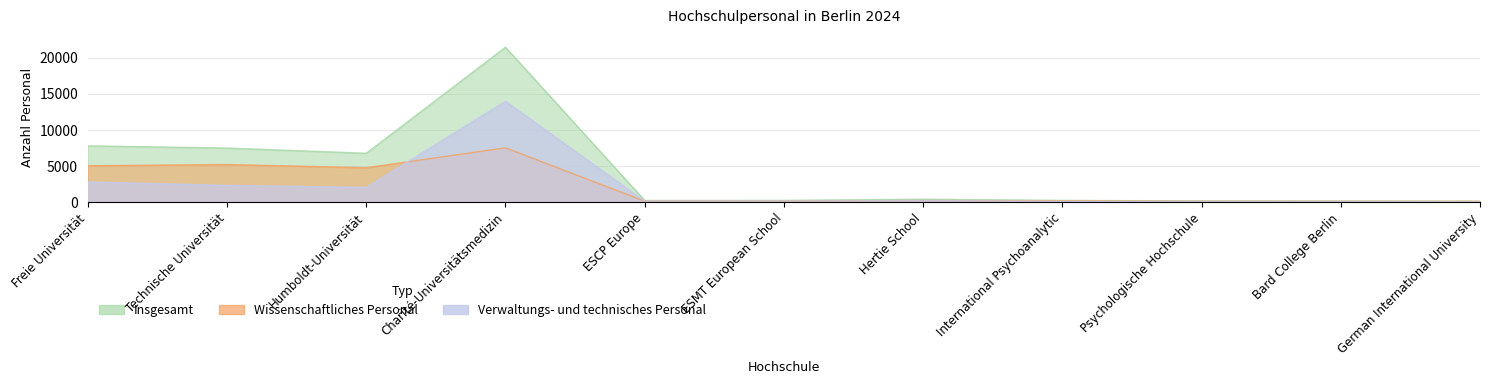

Between International Psychoanalytic and Psychologische Hochschule, which is larger?

International Psychoanalytic